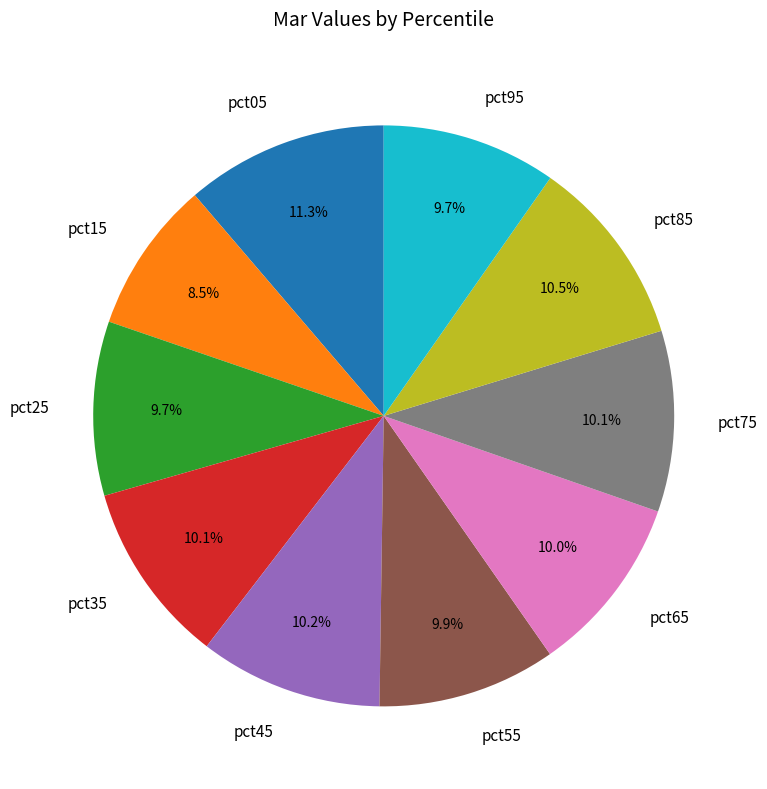

Which slice is the smallest?

pct15